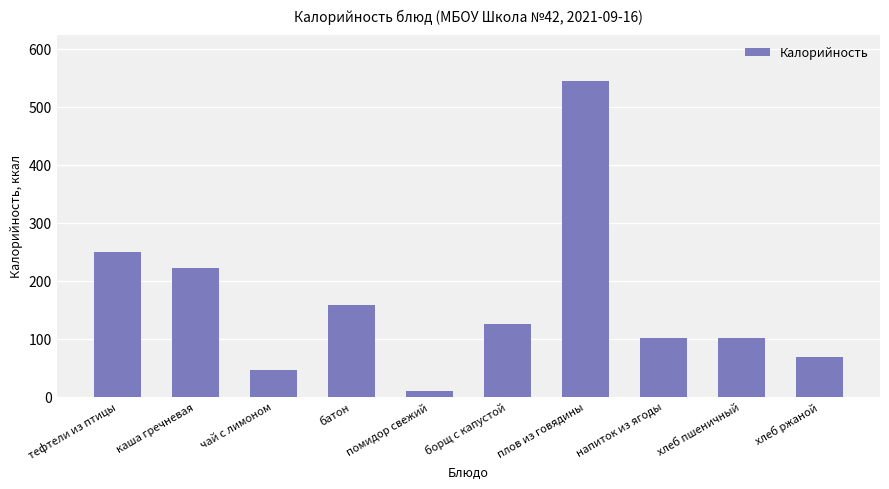

Does the chart contain any negative values?

No